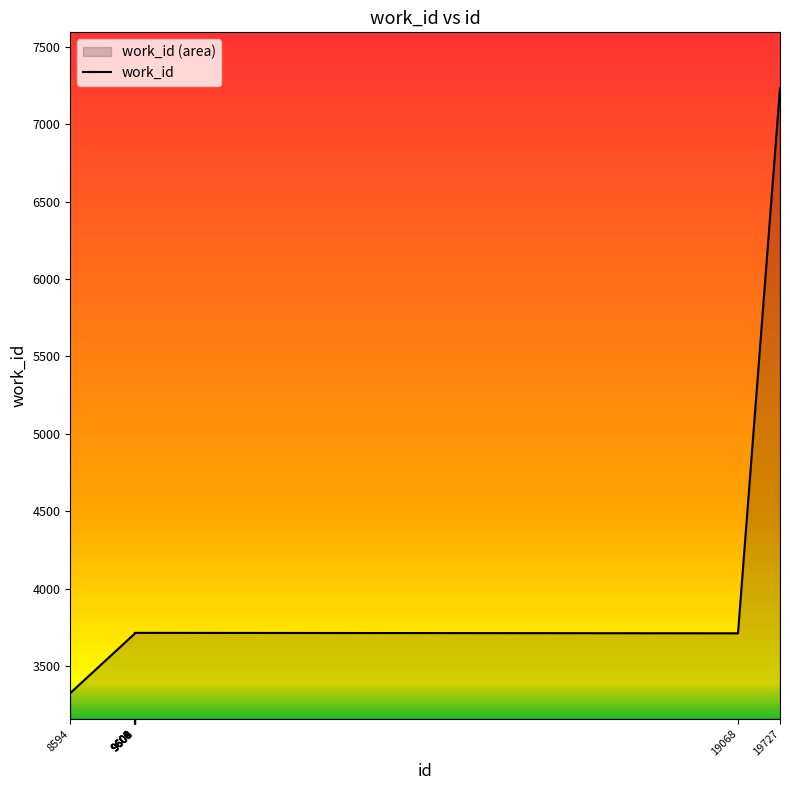

How many categories are shown in the chart?

10